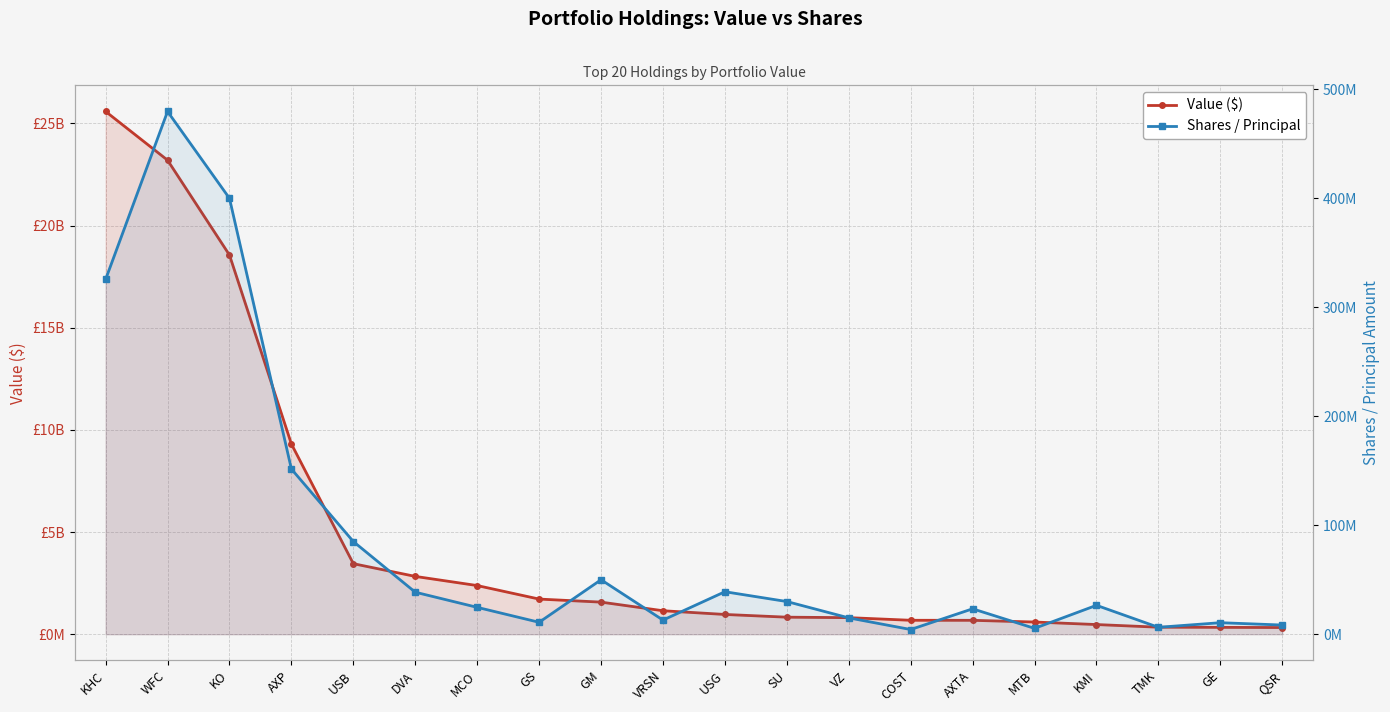

Reading left to right, extract all data points from this chart.

Value ($): KHC=25581871000	WFC=23198499000	KO=18556000000	AXP=9308898000	USB=3452714000	DVA=2829941000	MCO=2382113000	GS=1720425000	GM=1571500000	VRSN=1149692000	USG=967640000	SU=834299000	VZ=811250000	COST=682851000	AXTA=681061000	MTB=597406000	KMI=473889000	TMK=344118000	GE=336514000	QSR=327656000
Shares / Principal: KHC=325634818	WFC=479704270	KO=400000000	AXP=151610700	USB=85063167	DVA=38565570	MCO=24669778	GS=10959519	GM=50000000	VRSN=12985000	USG=39002016	SU=30000000	VZ=15000928	COST=4333363	AXTA=23324000	MTB=5382040	KMI=26533525	TMK=6353727	GE=10585502	QSR=8438225